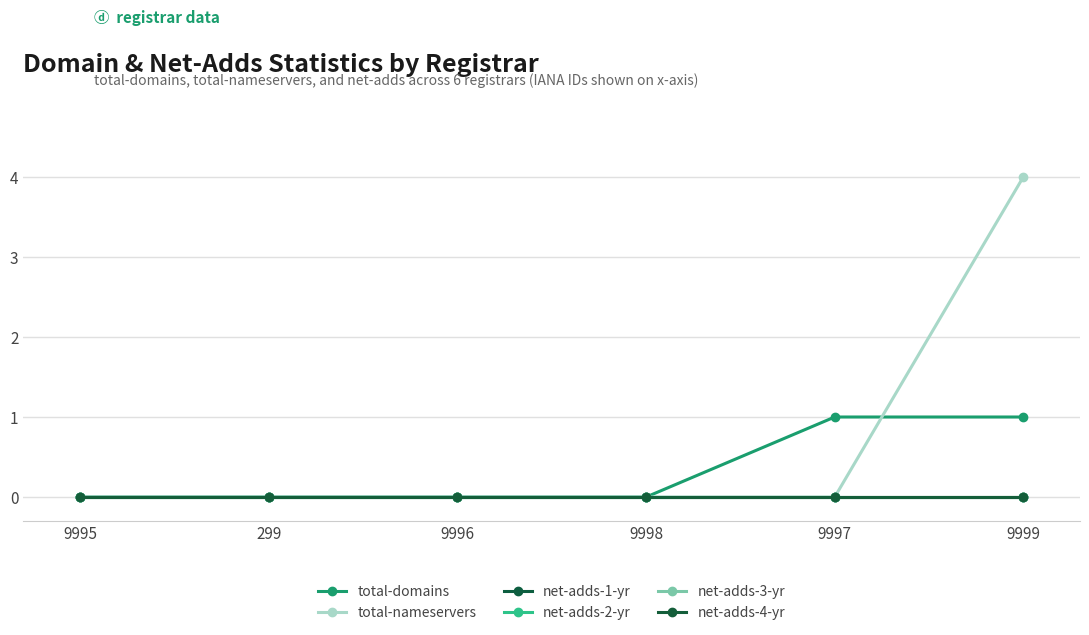

Reading left to right, what are all the values shown in this chart?

total-domains: 9995=0	299=0	9996=0	9998=0	9997=1	9999=1
total-nameservers: 9995=0	299=0	9996=0	9998=0	9997=0	9999=4
net-adds-1-yr: 9995=0	299=0	9996=0	9998=0	9997=0	9999=0
net-adds-2-yr: 9995=0	299=0	9996=0	9998=0	9997=0	9999=0
net-adds-3-yr: 9995=0	299=0	9996=0	9998=0	9997=0	9999=0
net-adds-4-yr: 9995=0	299=0	9996=0	9998=0	9997=0	9999=0